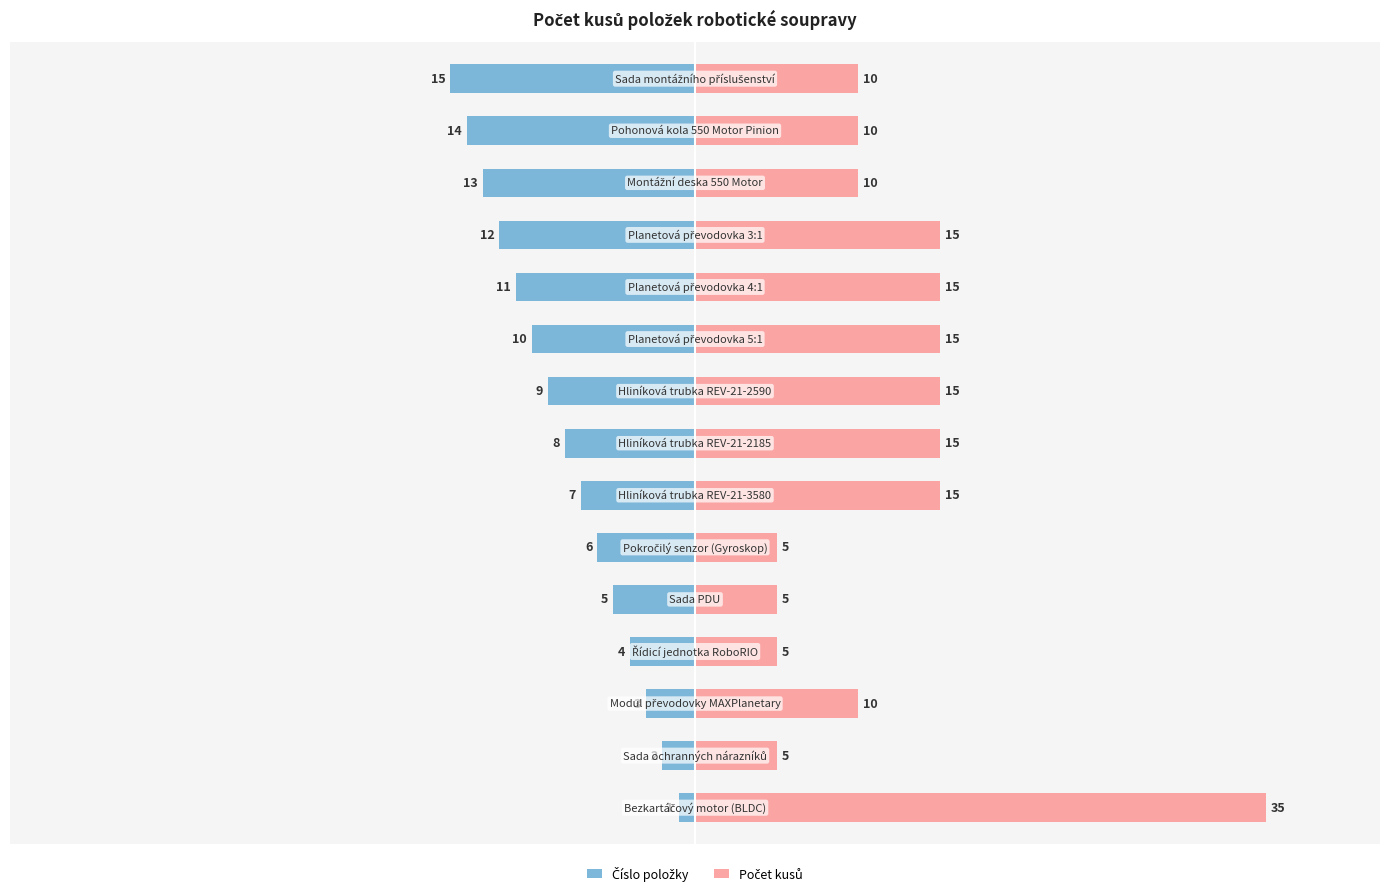

List the series in order of their peak value, lowest first.

Číslo položky, Počet kusů